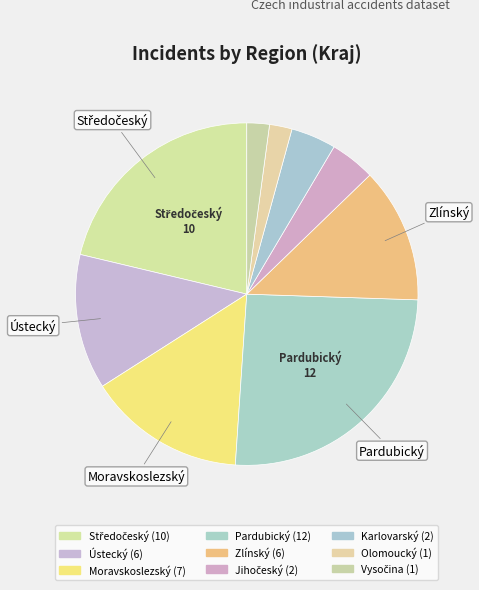

To the nearest percent, what percentage of the pie is Pardubický?

26%